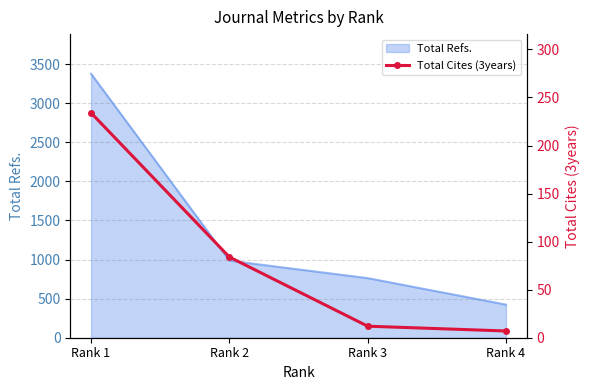

Rank the categories by value from lowest to highest.

Rank 4, Rank 3, Rank 2, Rank 1